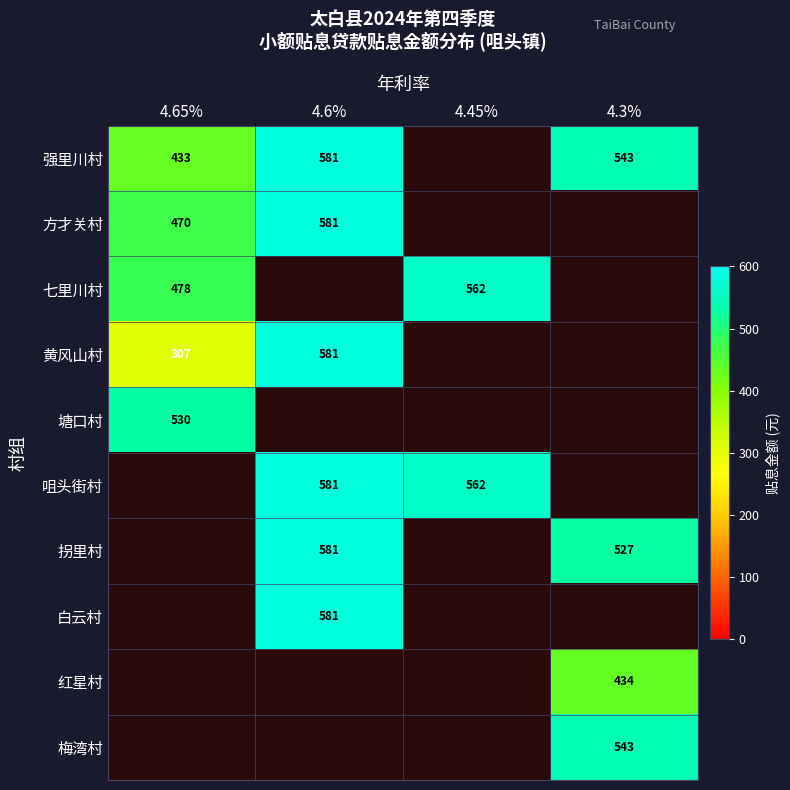

Which series has the widest spread of values?

黄风山村